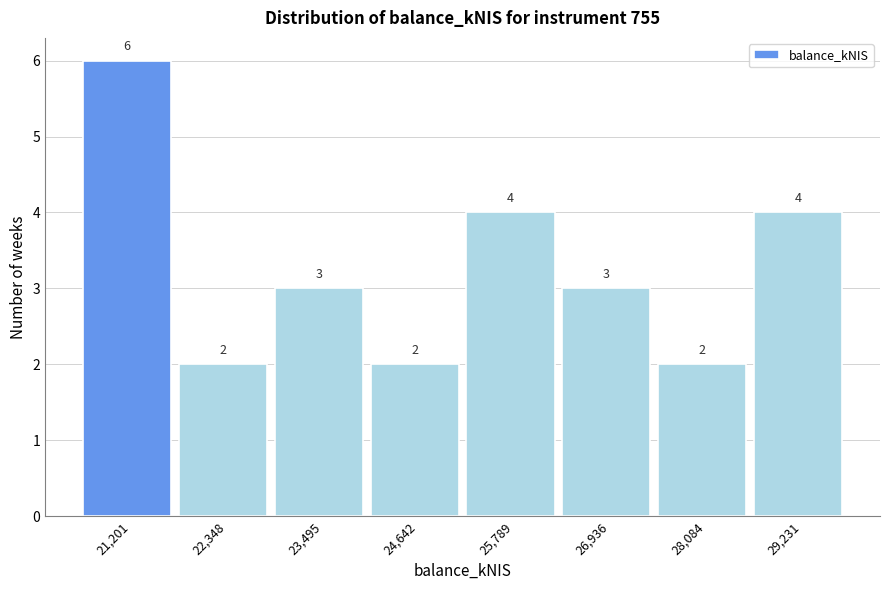

Reading right to left, list all the values displayed in this chart.

29,231=4	28,084=2	26,936=3	25,789=4	24,642=2	23,495=3	22,348=2	21,201=6